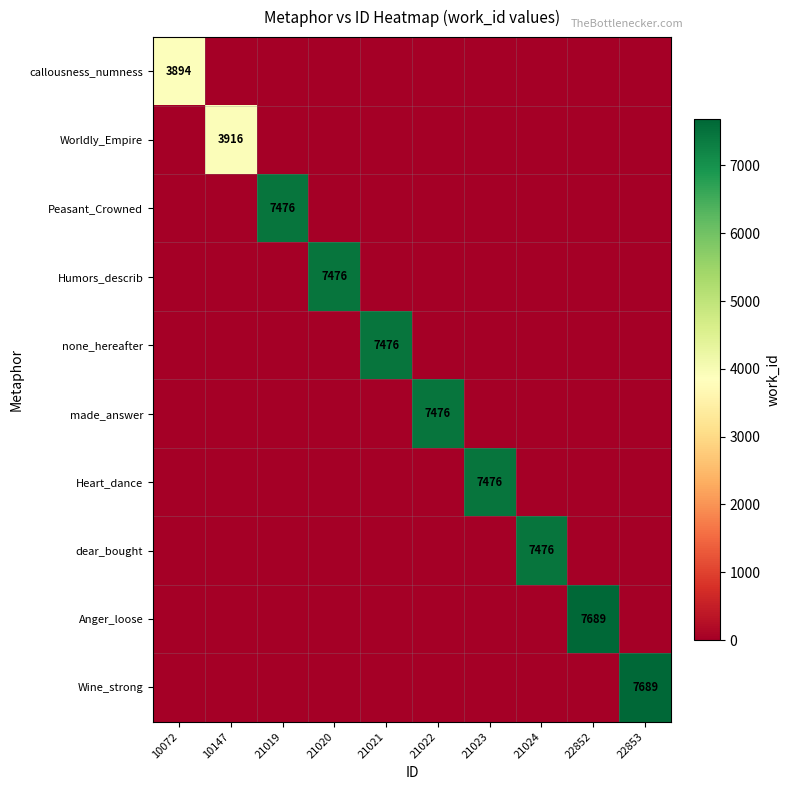

True or false: Heart_dance has a value of 5104 at 21023.

False